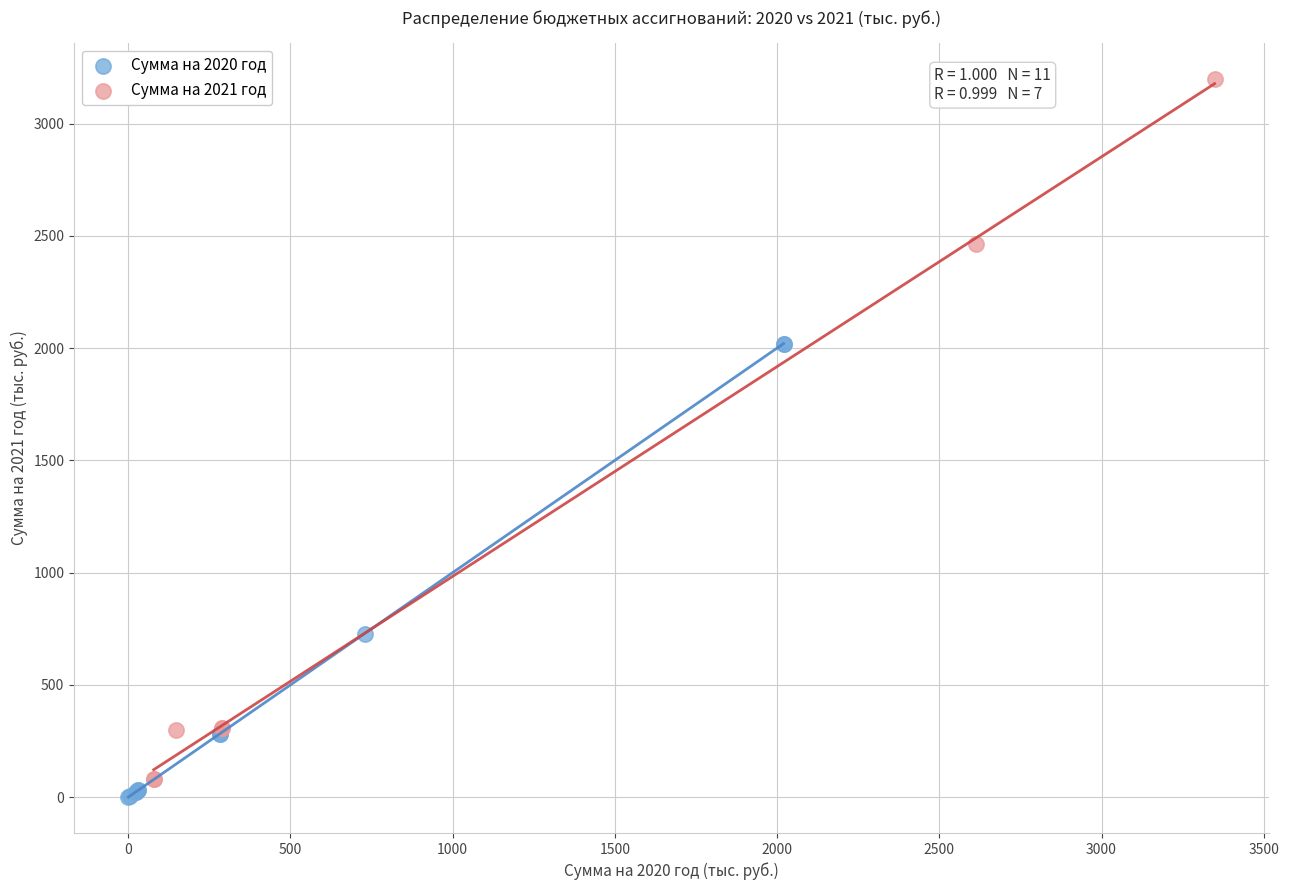

Which series has the widest spread of Y values?

Сумма на 2021 год